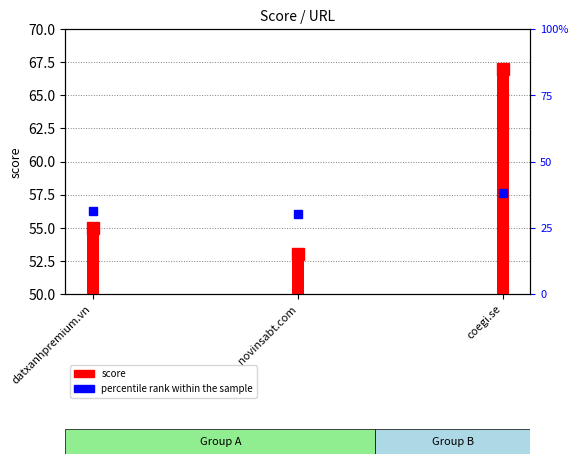

Reading left to right, extract all data points from this chart.

score: 55.0	53.0	67.0
percentile rank within the sample: 31.4	30.3	38.3